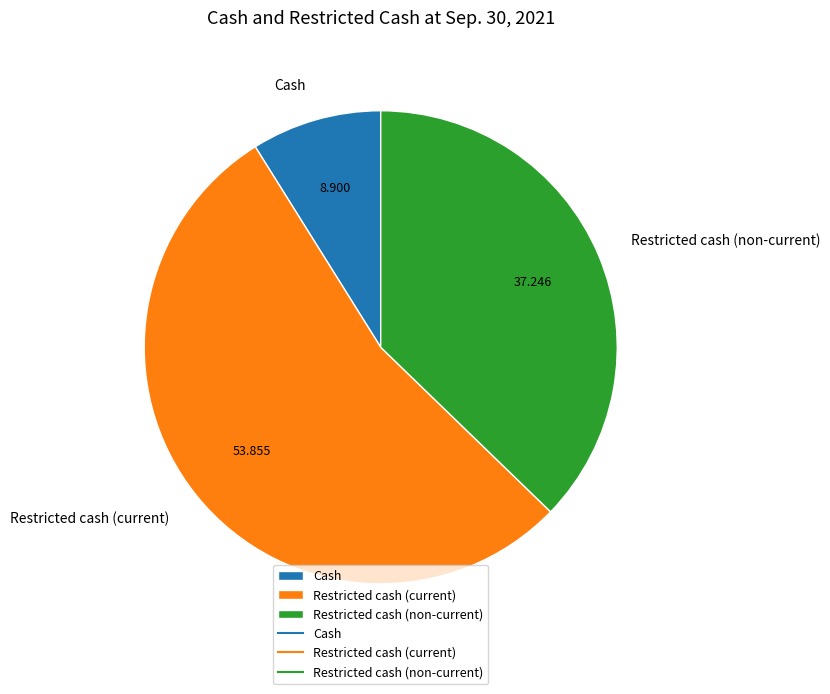

Is the sum of Restricted cash (non-current) and Cash greater than half?

No